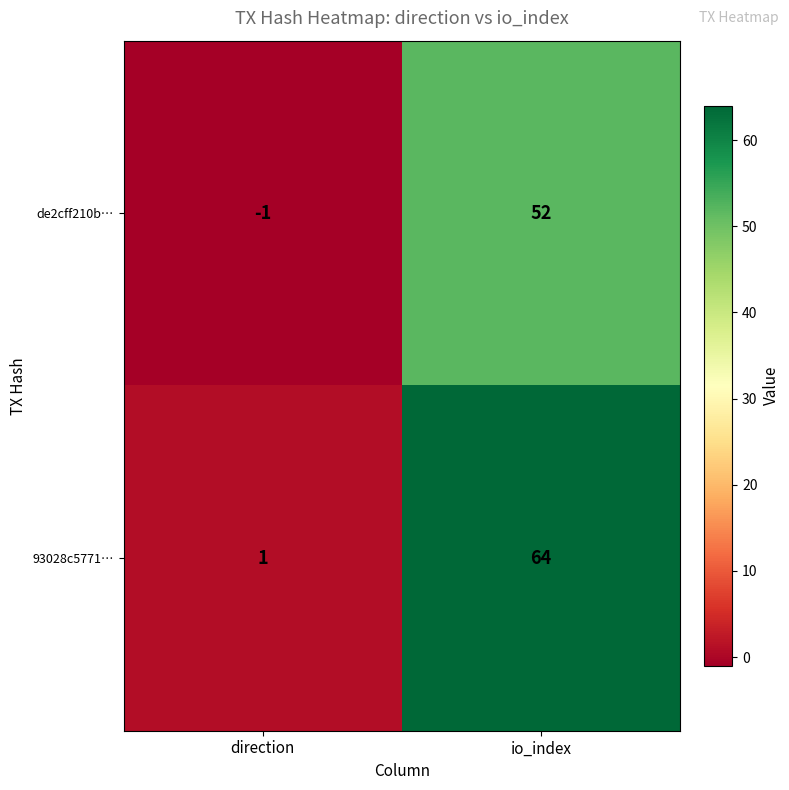

What is the average value of the de2cff210b… series?

26